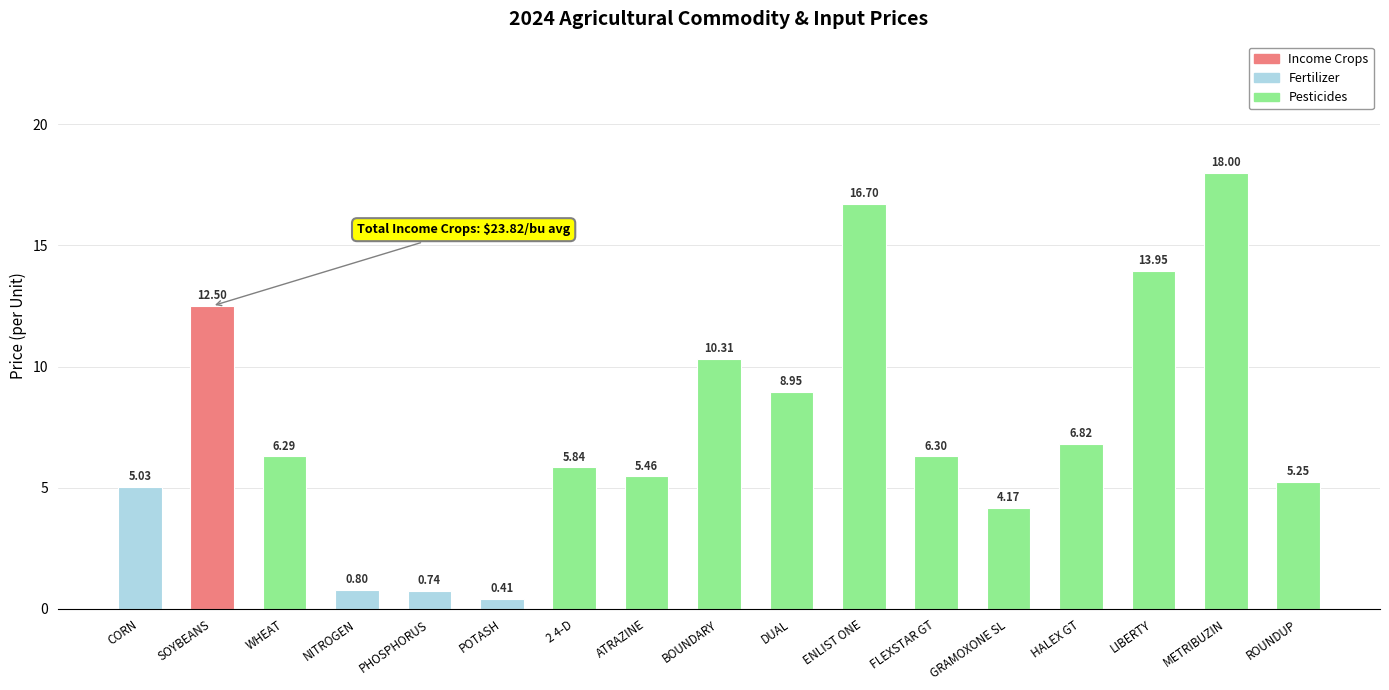

List the labels in order of value, largest first.

METRIBUZIN, ENLIST ONE, LIBERTY, SOYBEANS, BOUNDARY, DUAL, HALEX GT, FLEXSTAR GT, WHEAT, 2 4-D, ATRAZINE, ROUNDUP, CORN, GRAMOXONE SL, NITROGEN, PHOSPHORUS, POTASH